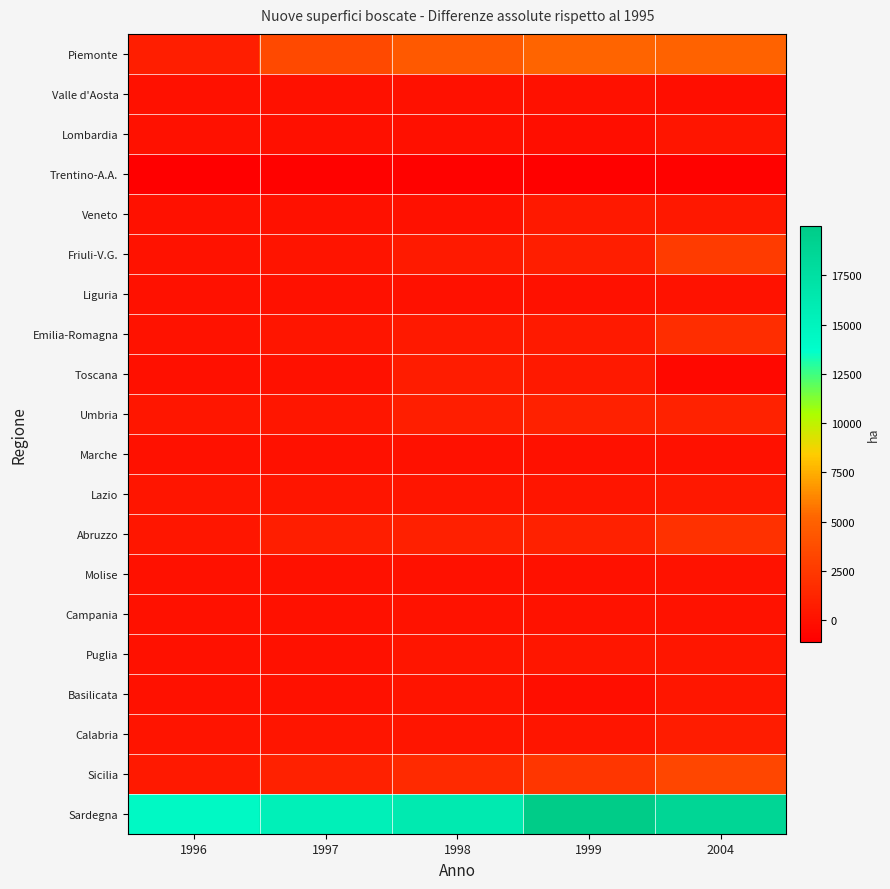

Which series has the widest spread of values?

Sardegna